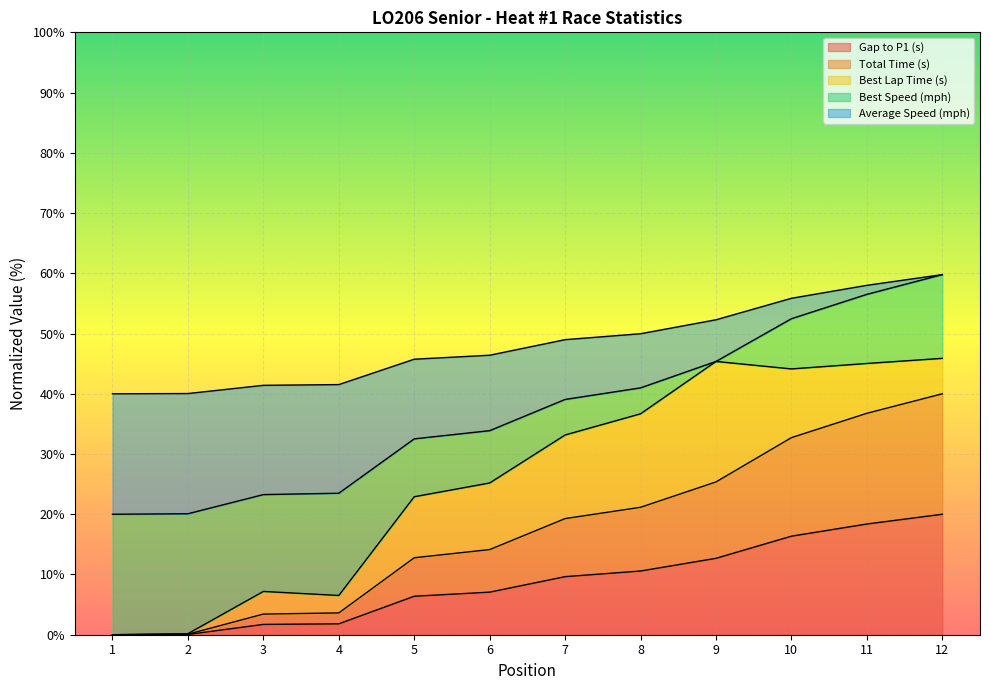

What is the maximum value for Gap to P1 (s)?

20.0